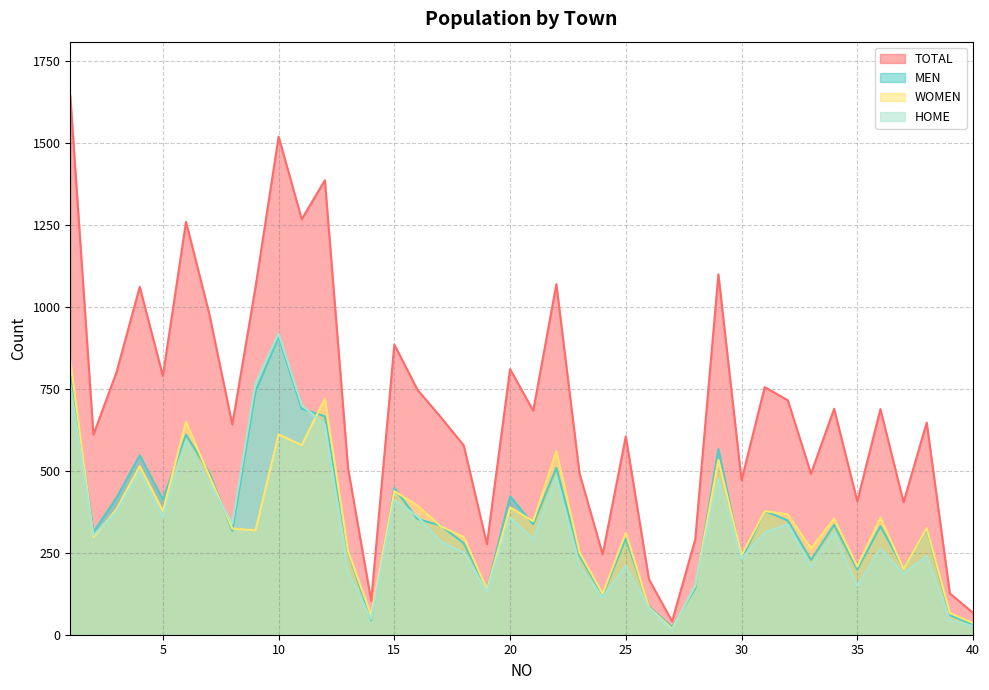

How many lines are shown in the chart?

4